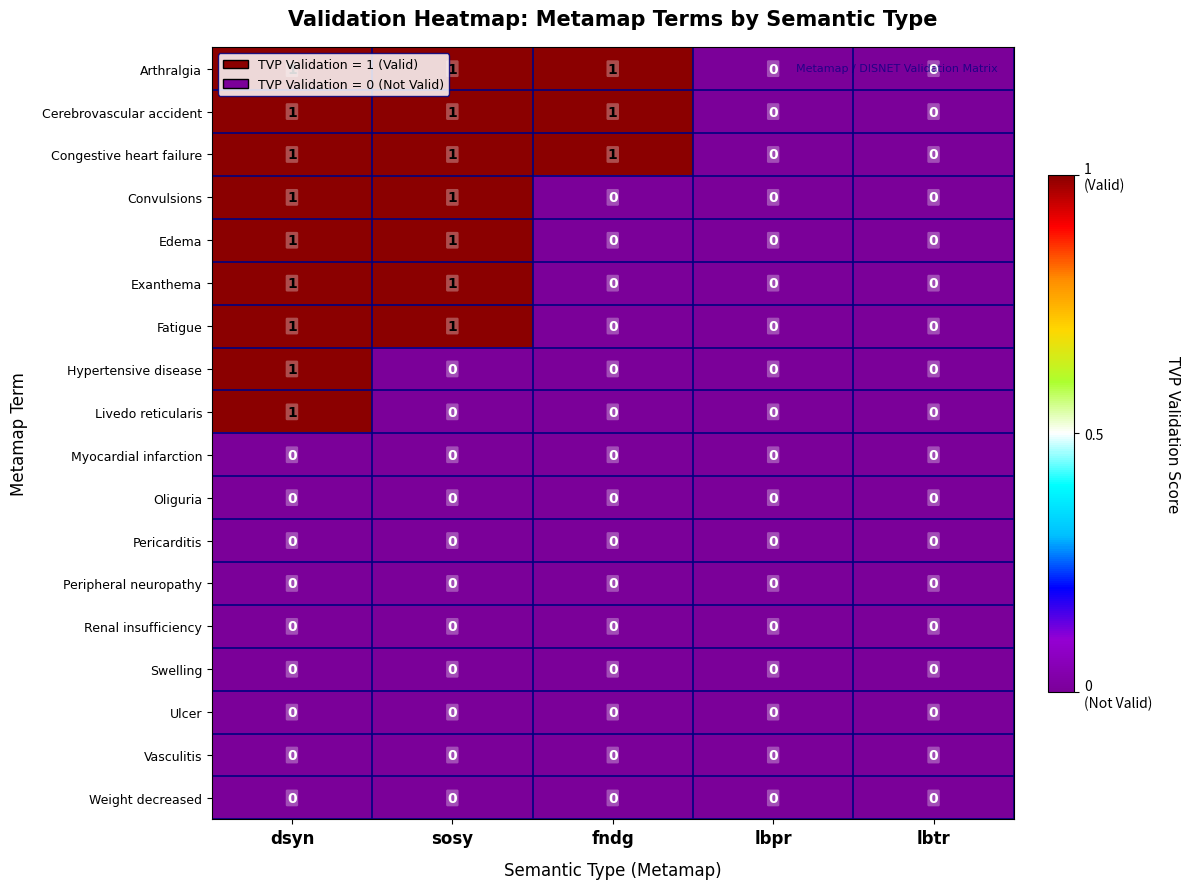

How many Hypertensive disease values are between 0 and 1?

5